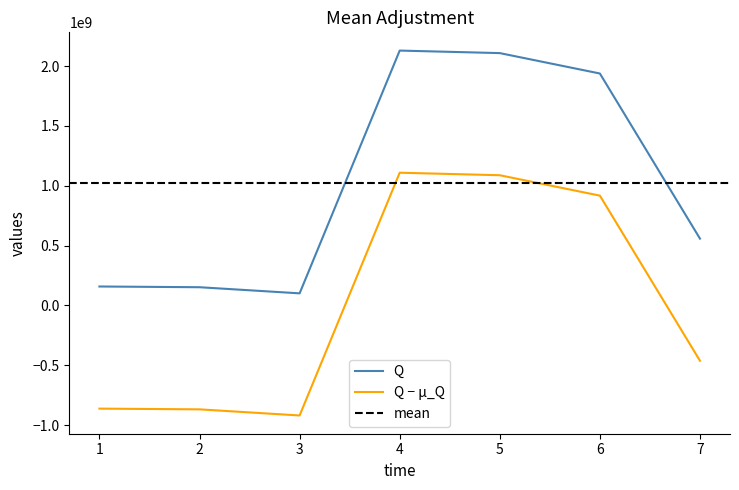

How many data points are less than 558044167?

3